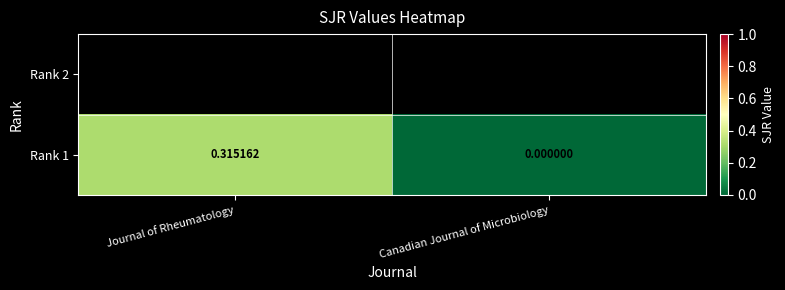

Which category has the highest value across all series?

Journal of Rheumatology